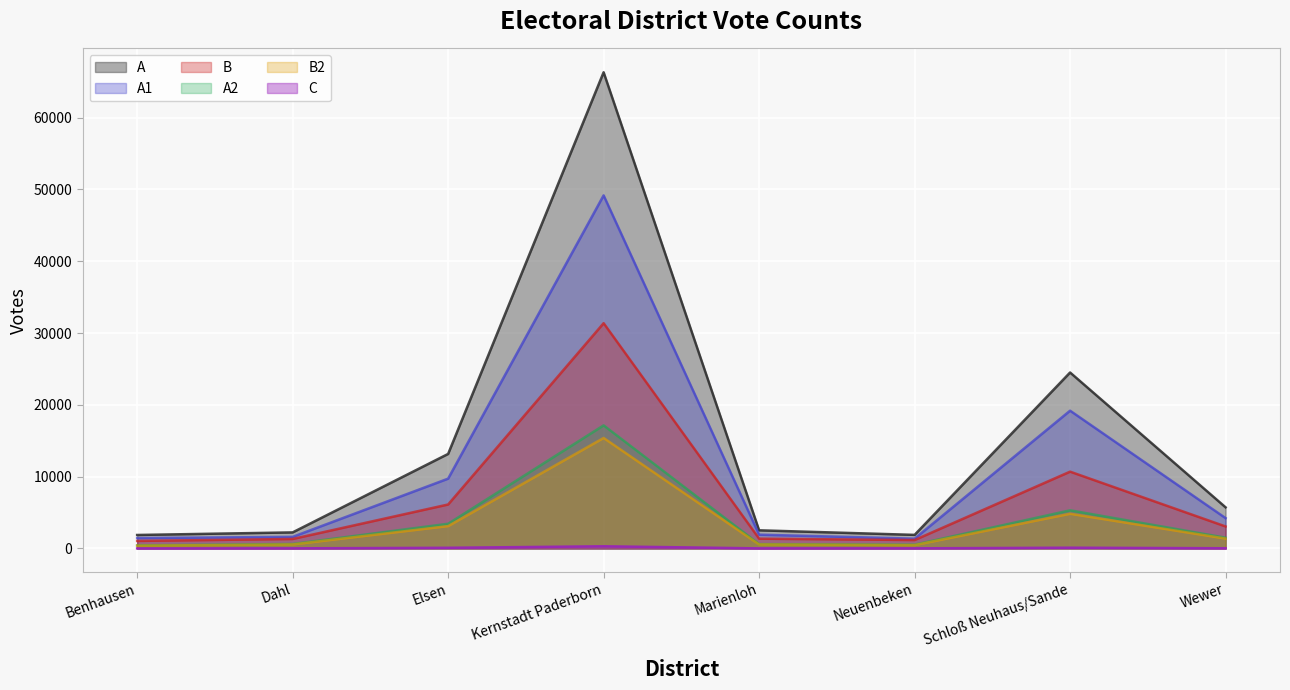

True or false: C has more than 1 points higher than both neighbors.

True